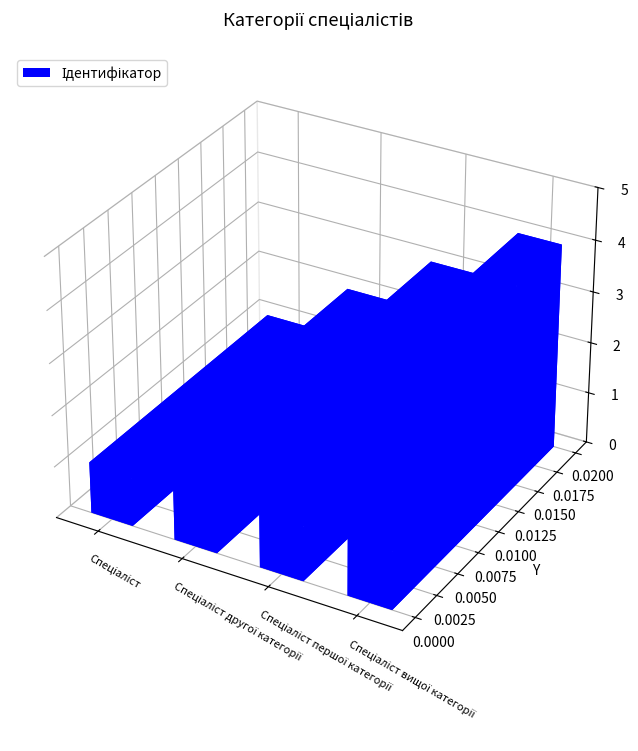

The value at Спеціаліст другої категорії is 2. True or false?

True